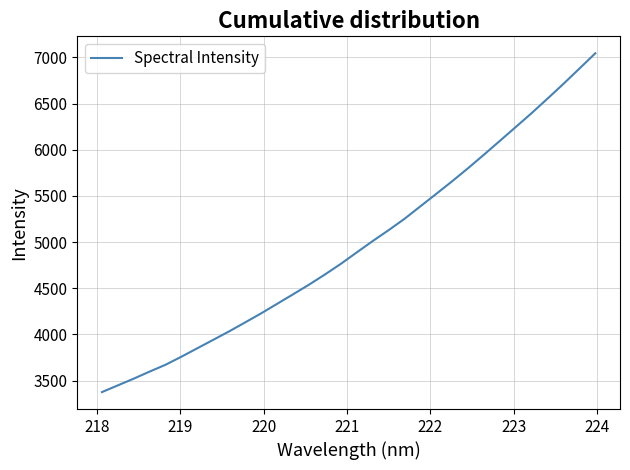

Reading left to right, what are all the values shown in this chart?

3375.0	3448.0	3520.9	3597.6	3671.8	3759.4	3851.1	3942.5	4034.3	4130.9	4228.5	4331.4	4434.4	4538.7	4648.9	4764.3	4888.3	5011.0	5129.0	5251.8	5387.6	5522.9	5659.8	5801.0	5947.7	6097.1	6247.3	6398.2	6555.2	6714.9	6879.7	7045.3